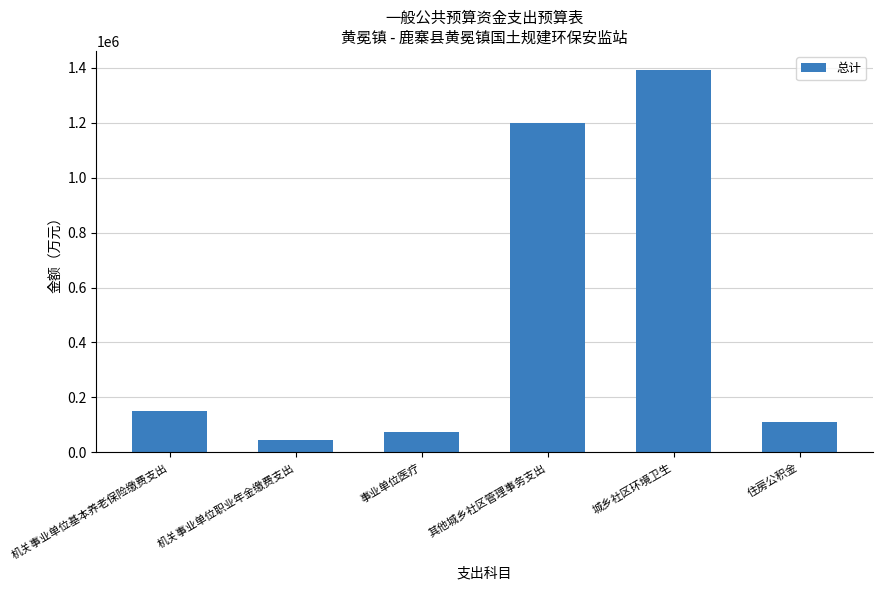

What is the value of the 6th bar from the left?

112099.0